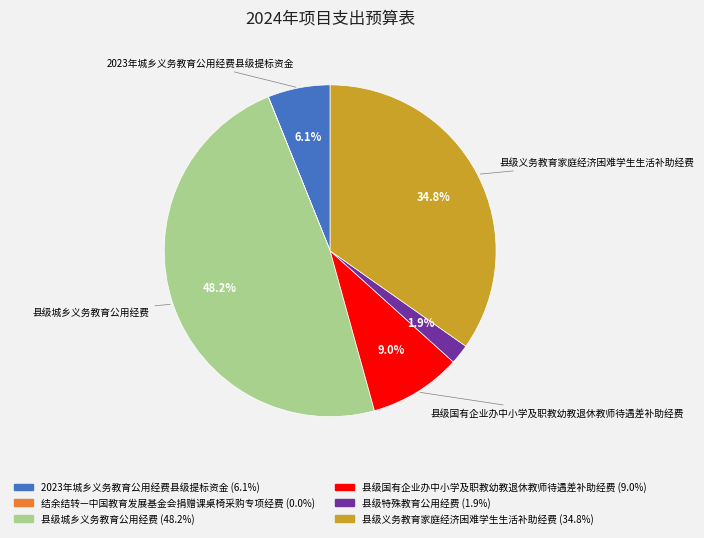

What percentage is NOT represented by 县级特殊教育公用经费?

98.1%